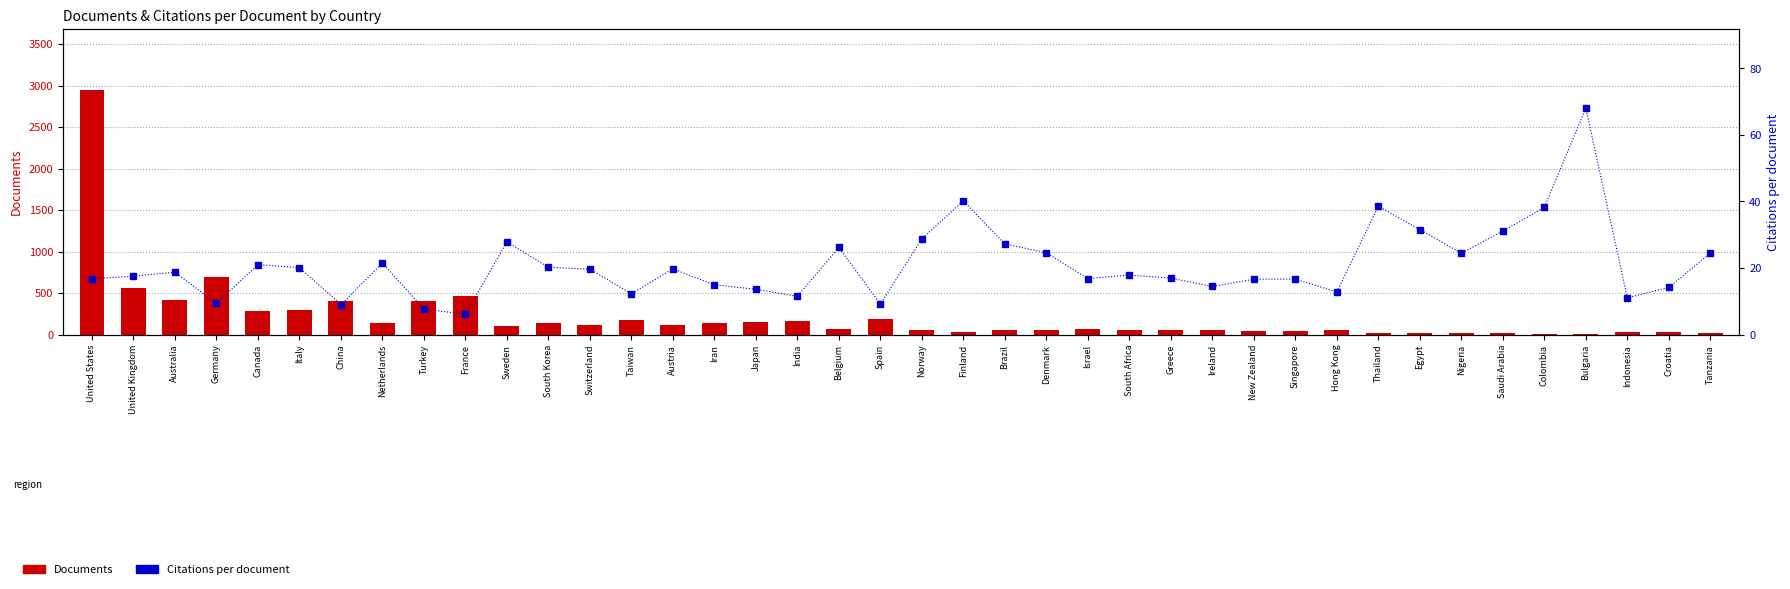

What is the label of the 3rd bar from the left?

Australia